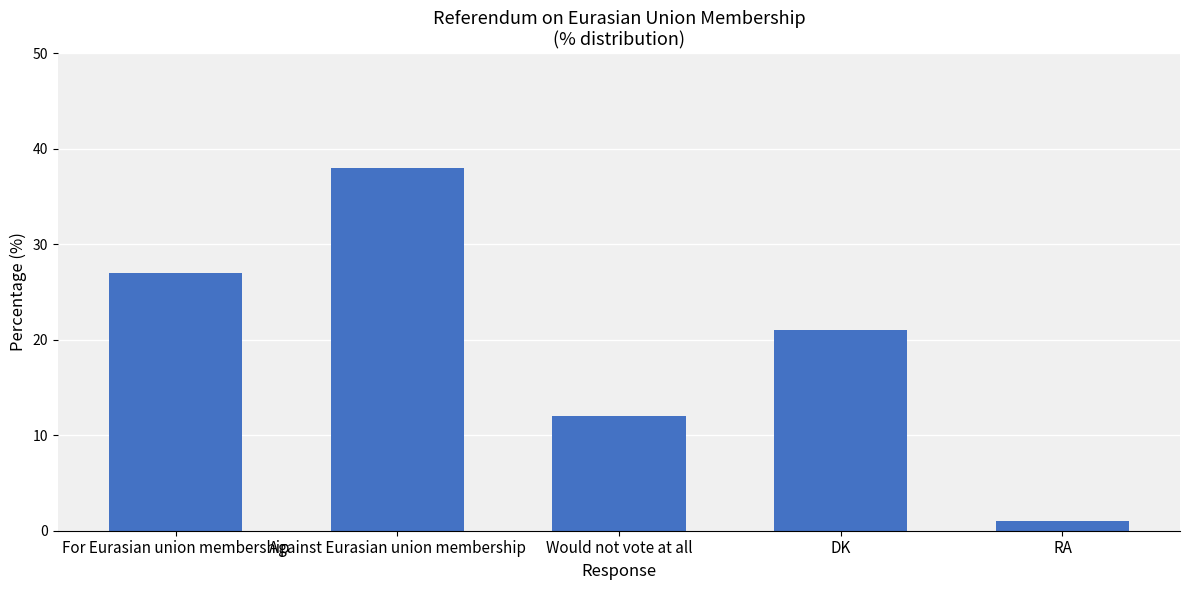

True or false: the data shows 21 at DK.

True